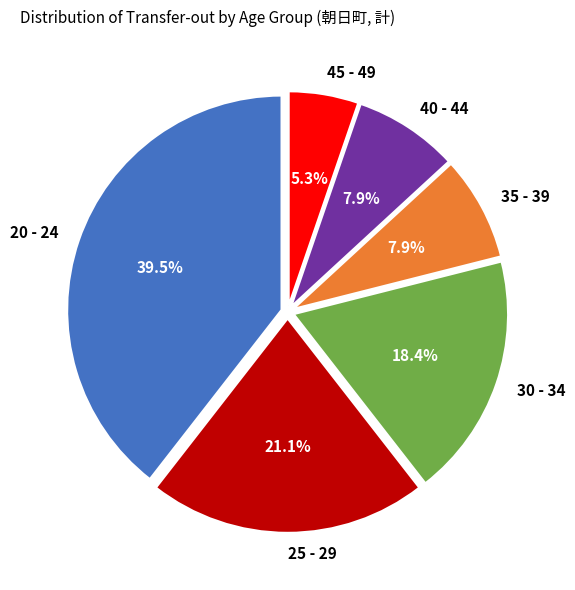

What percentage is the 25 - 29 slice, to the nearest percent?

21%